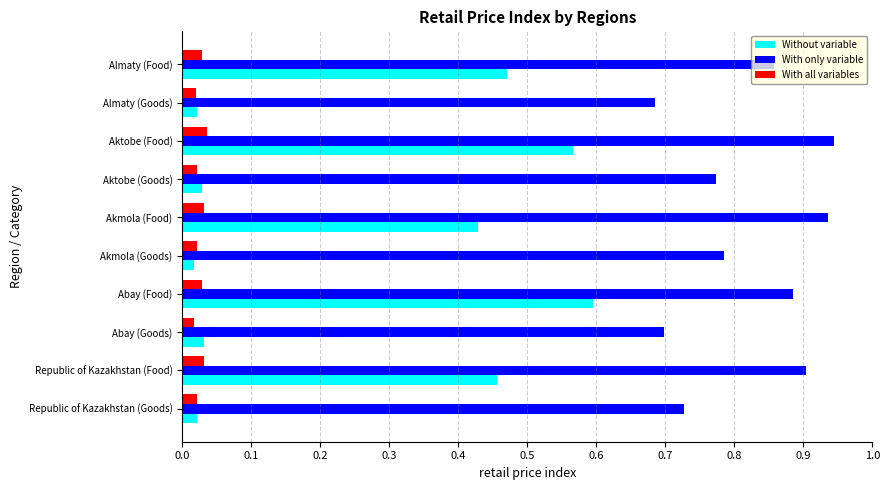

The value of With only variable at Almaty (Food) is 0.9. True or false?

True